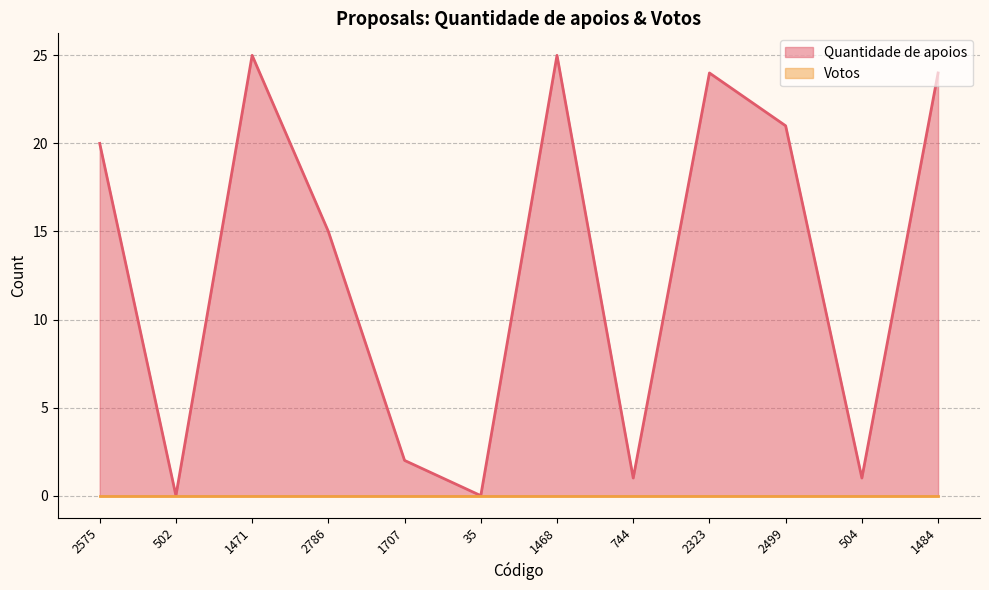

Is it true that the value at 1468 is 25?

True